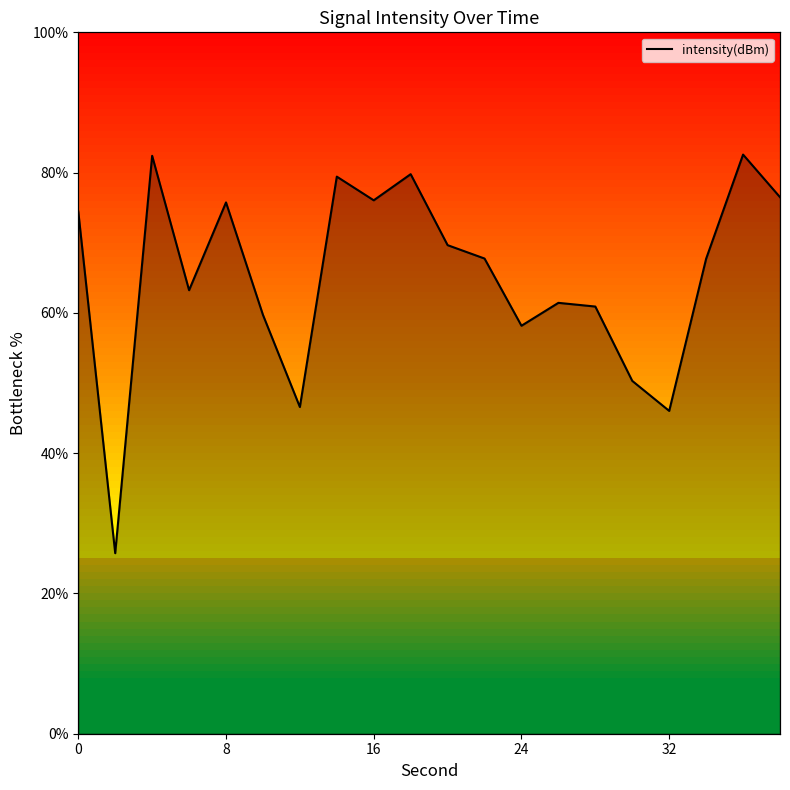

What is the maximum value shown in the chart?

82.6